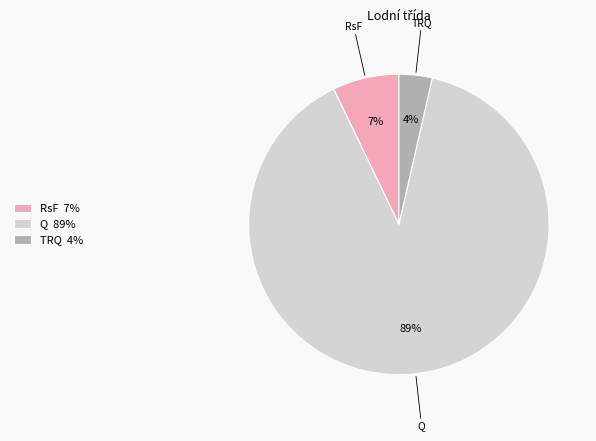

How many segments does this pie chart have?

3